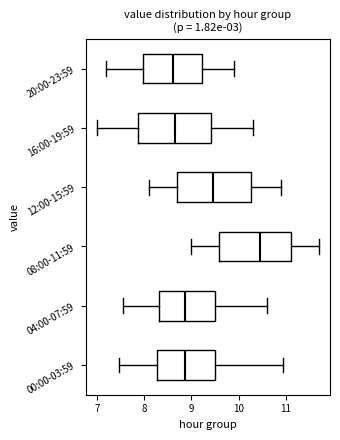

Where does the median line of the box for 04:00-07:59 sit on the x-axis? The values are not printed on the chart, so give them approximately, as read against the axis.

8.9